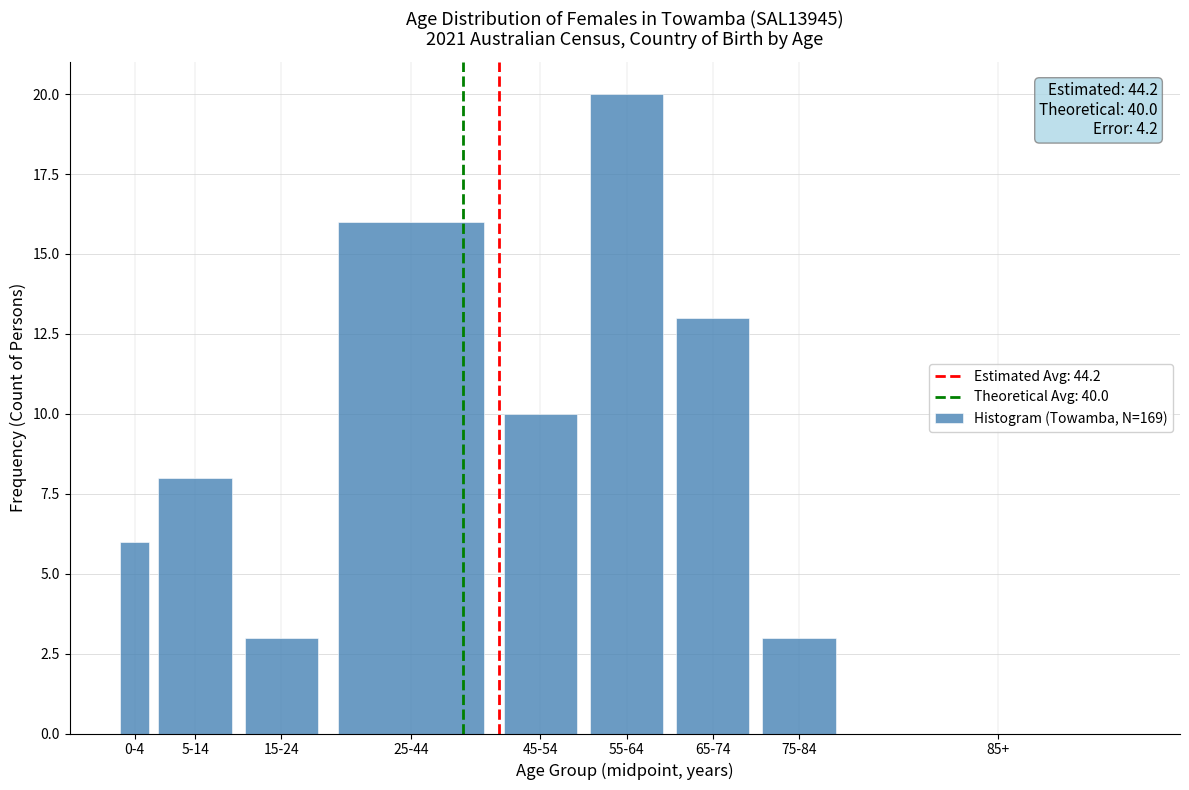

Reading left to right, what are all the values shown in this chart?

0-4=6	5-14=8	15-24=3	25-44=16	45-54=10	55-64=20	65-74=13	75-84=3	85+=0